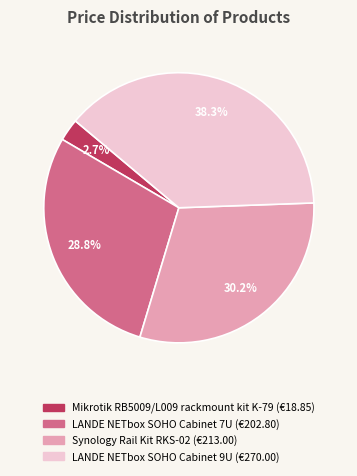

What percentage do LANDE NETbox SOHO Cabinet 7U and Synology Rail Kit RKS-02 together represent?

59.0%